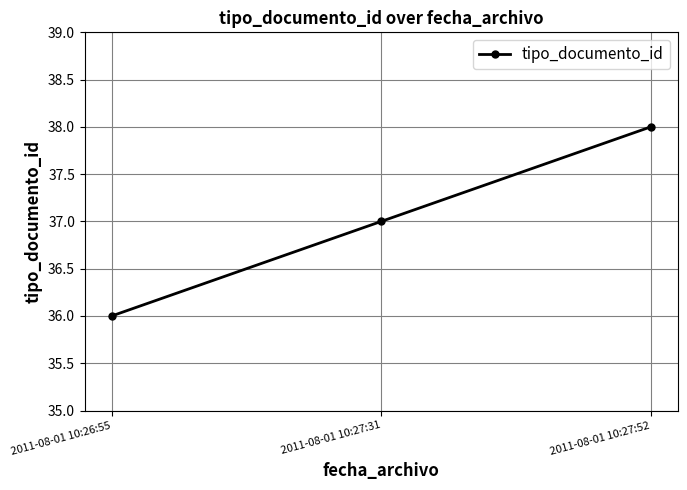

What is the change in value from 2011-08-01 10:26:55 to 2011-08-01 10:27:52?

+2